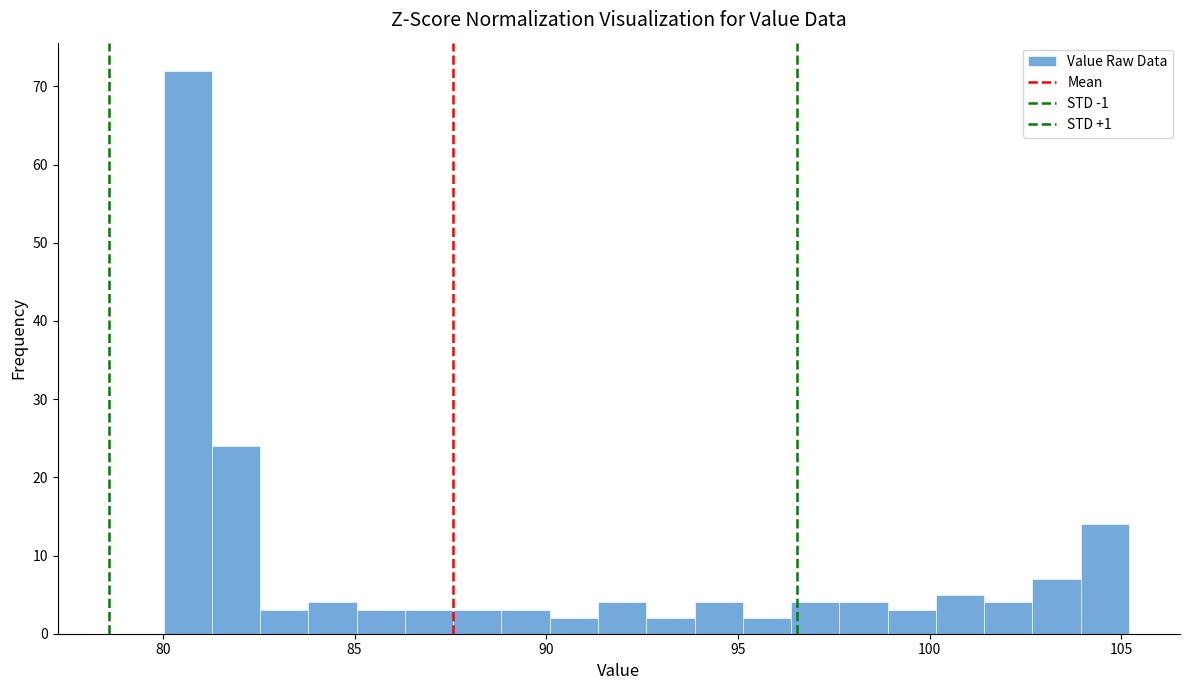

Read against the x-axis, roughly where is the centre of the tallest bar?

80.5